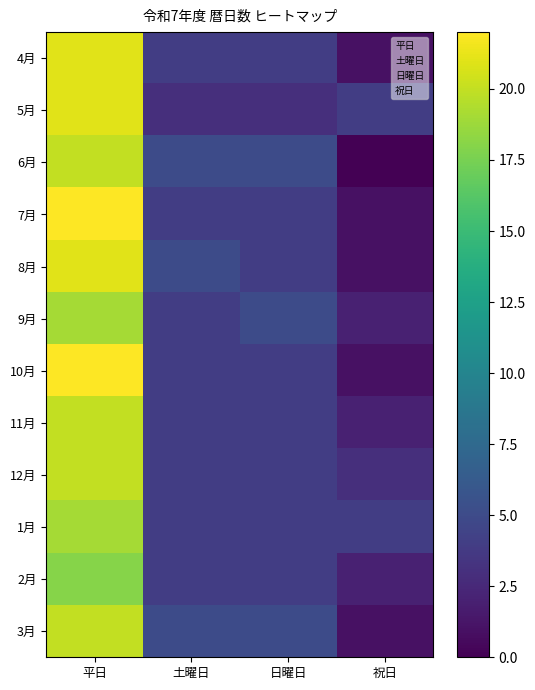

Which series changed the most between 平日 and 土曜日?

5月